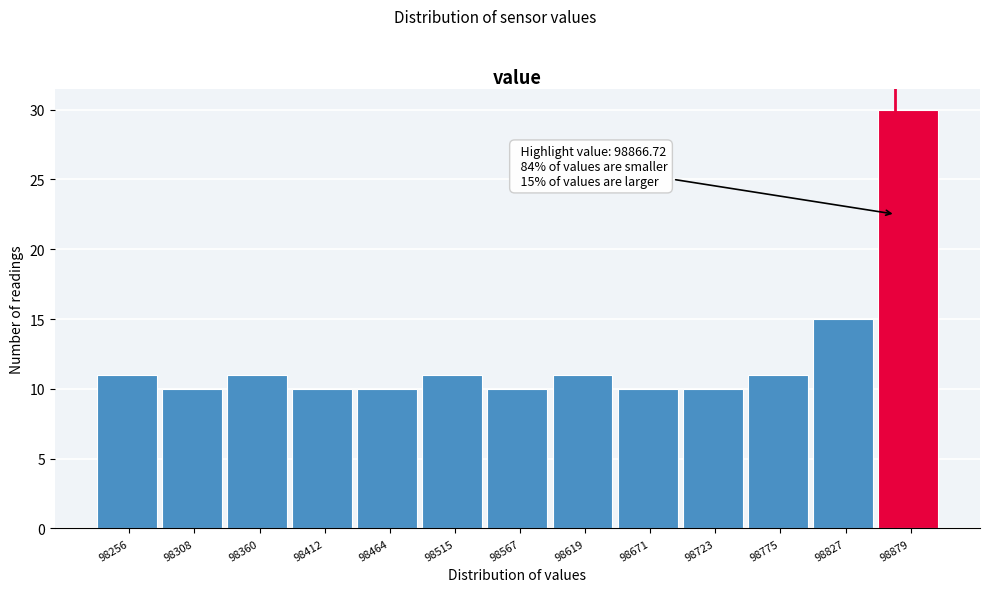

Over which range of the x-axis is the bar tallest?

98850 to 98900